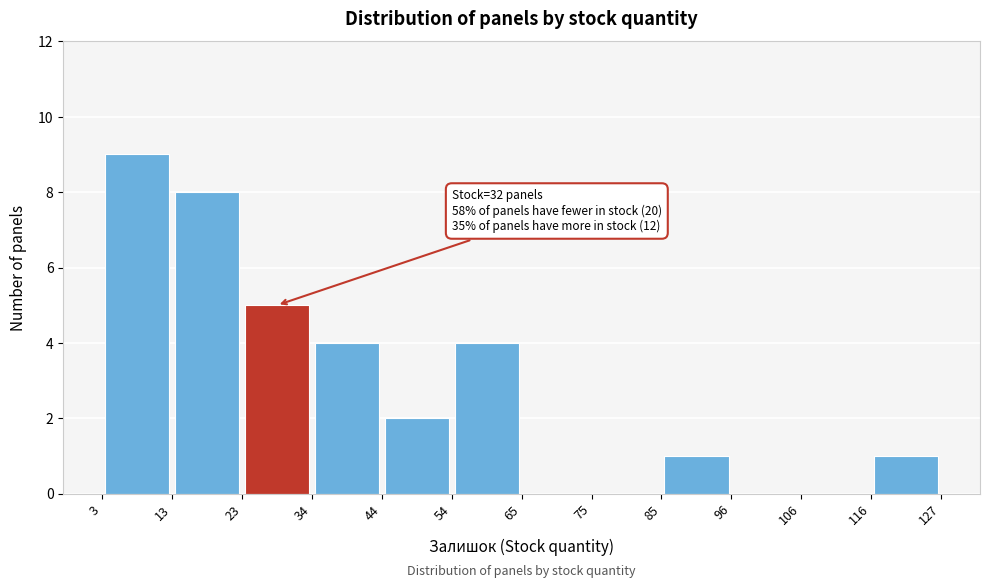

Which range on the x-axis has the tallest bar?

3 to 13